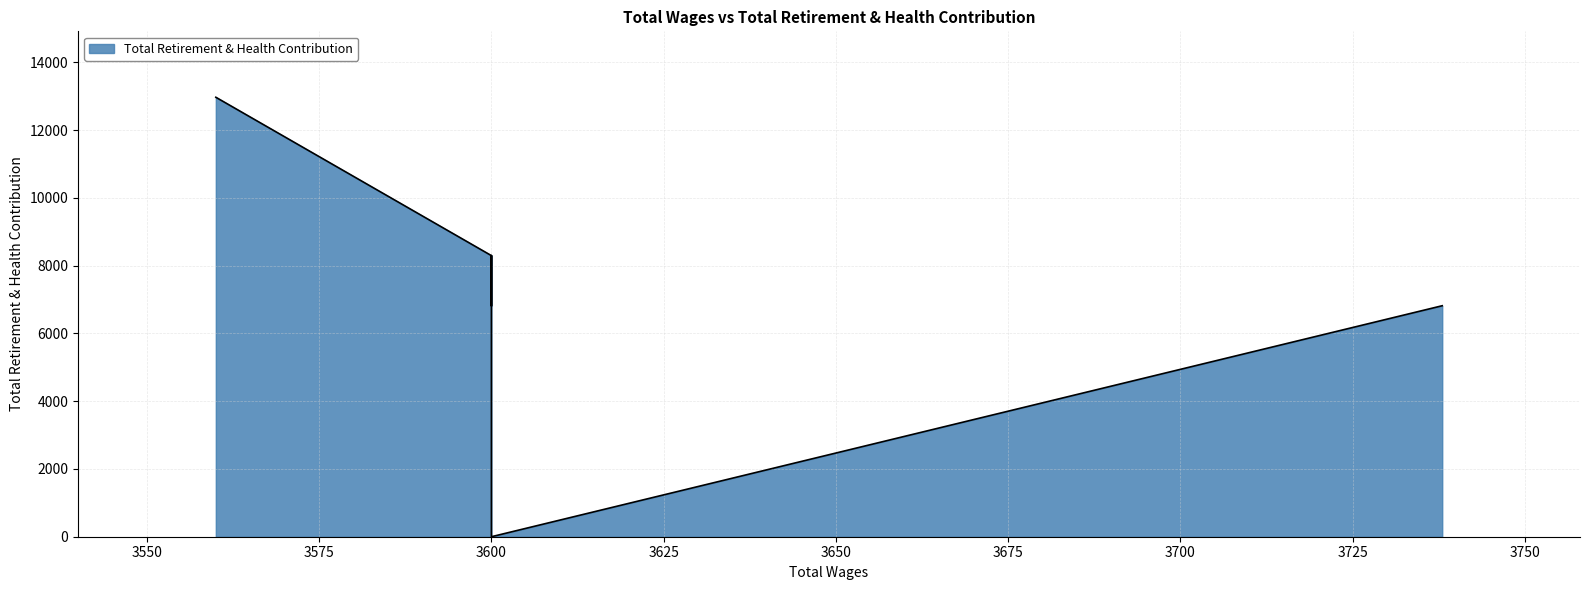

List the labels in order of value, largest first.

3560, 3600, 3600, 3738, 3600, 3600, 3600